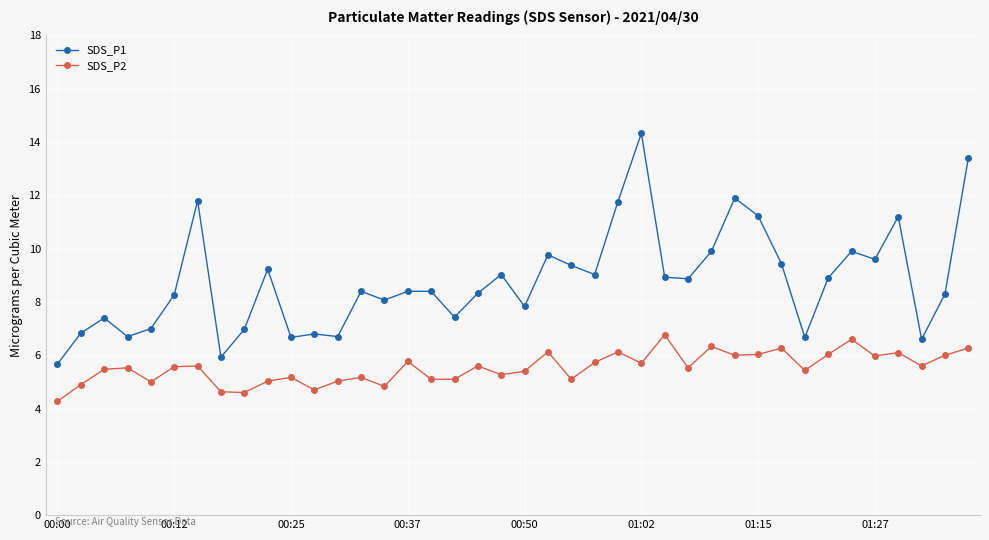

Which series has the widest spread of values?

SDS_P1